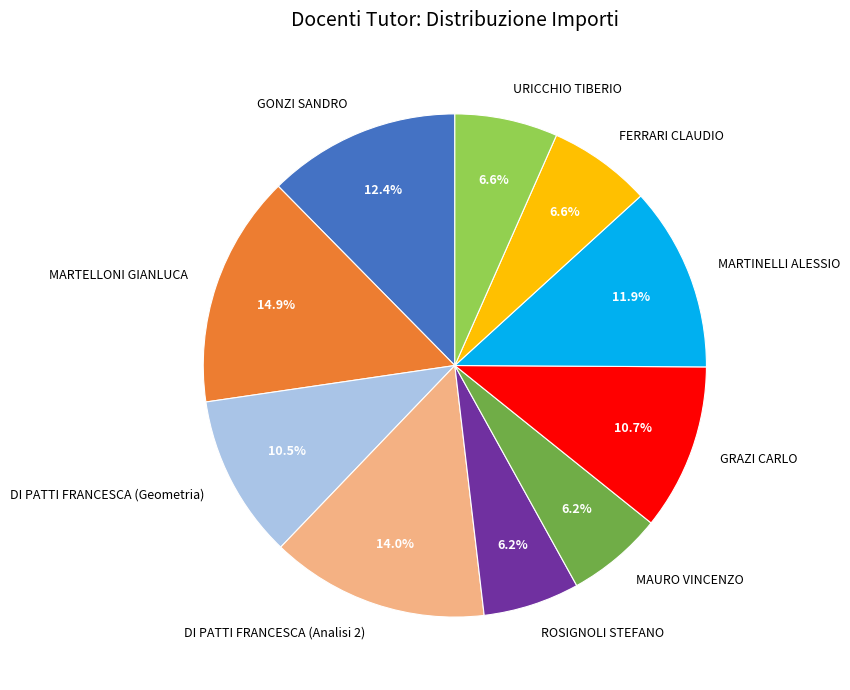

What is the largest slice in the pie chart?

MARTELLONI GIANLUCA